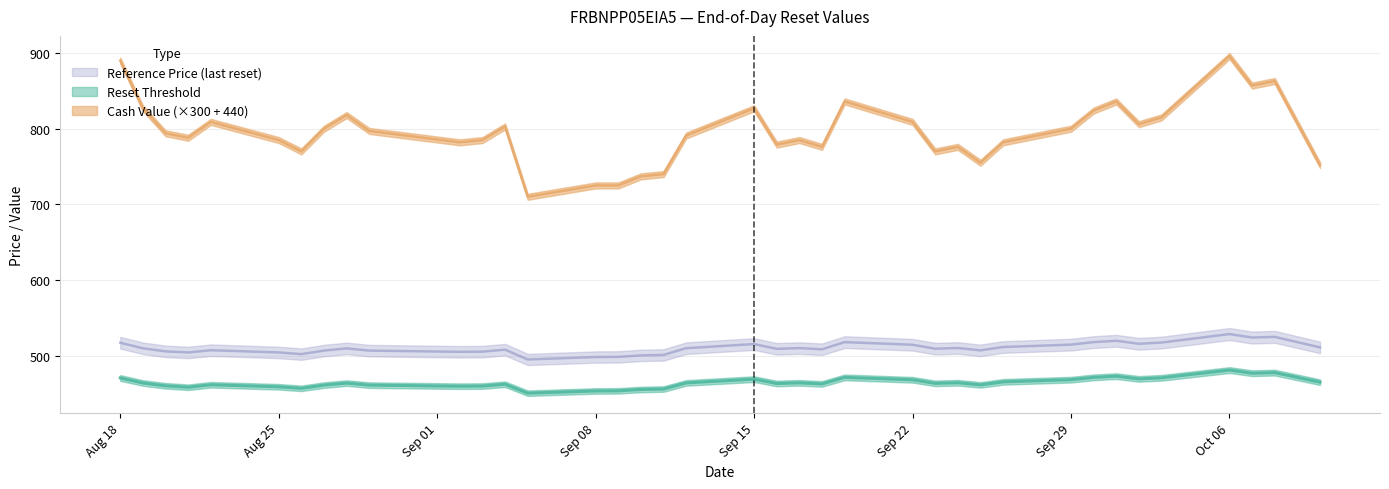

What is the sum of all reference_price values?

19381.6